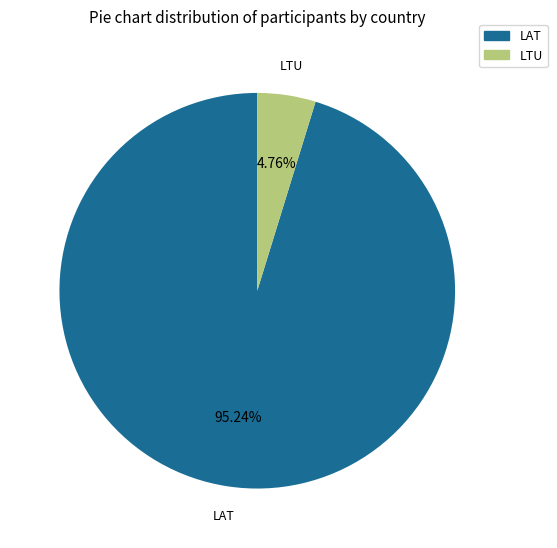

What percentage is the LTU slice, to the nearest percent?

5%